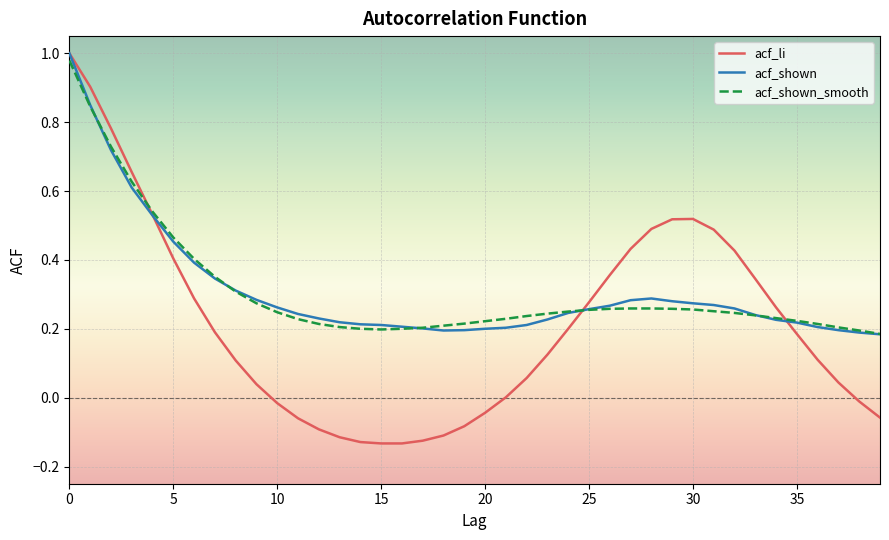

What is the minimum value shown in the chart?

-0.1